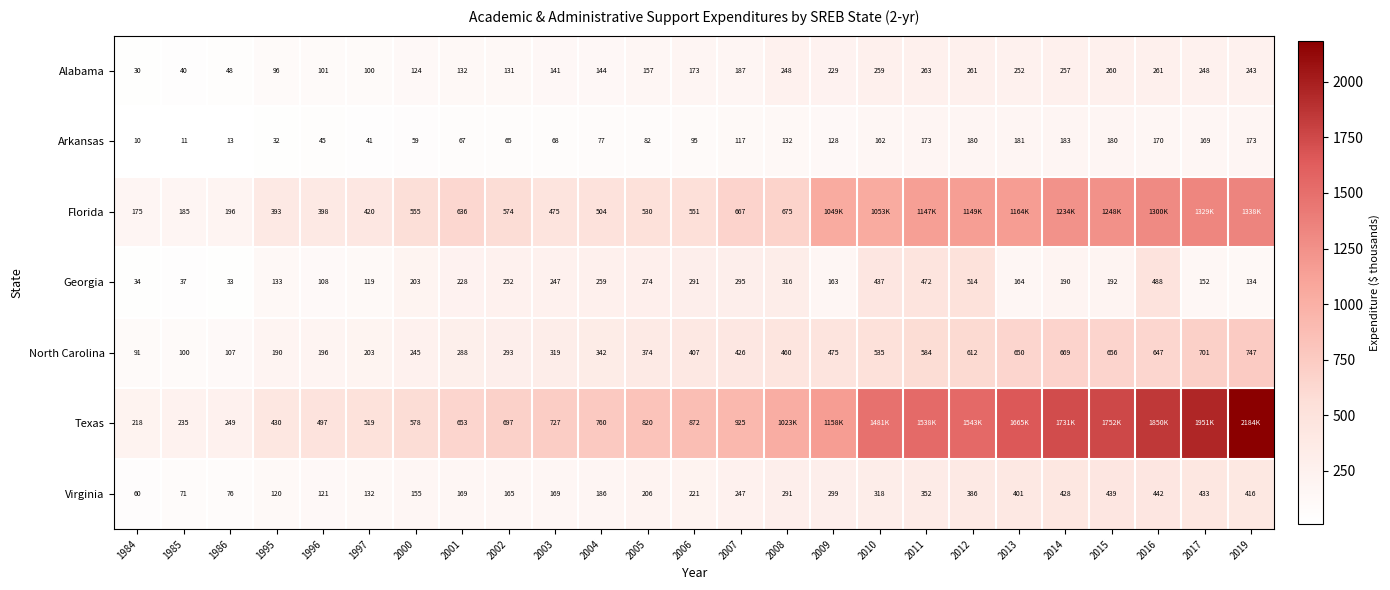

Between 2000 and 2001, which series saw the biggest shift?

Florida